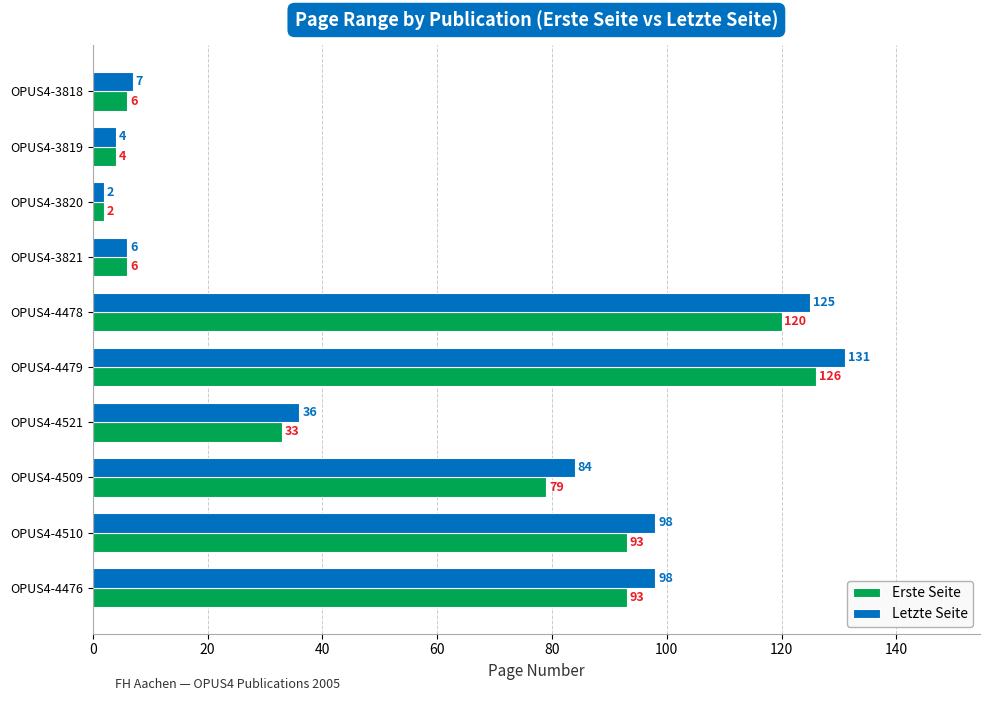

List the series in order of their overall mean, lowest first.

Erste Seite, Letzte Seite